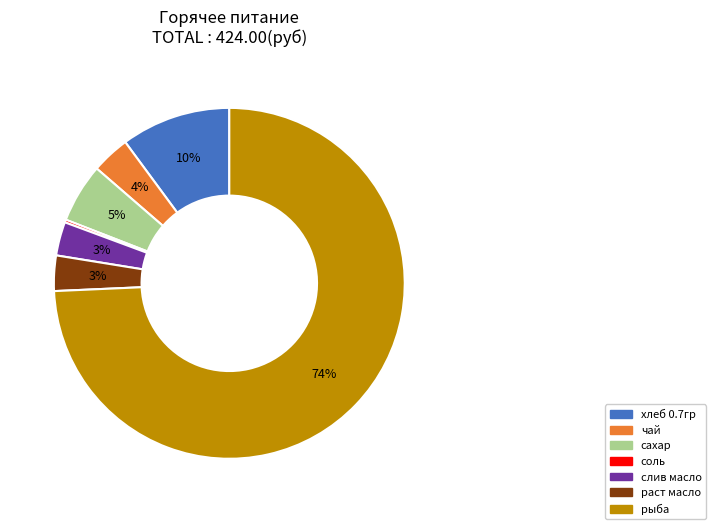

Is there any slice that represents more than half of the pie?

Yes